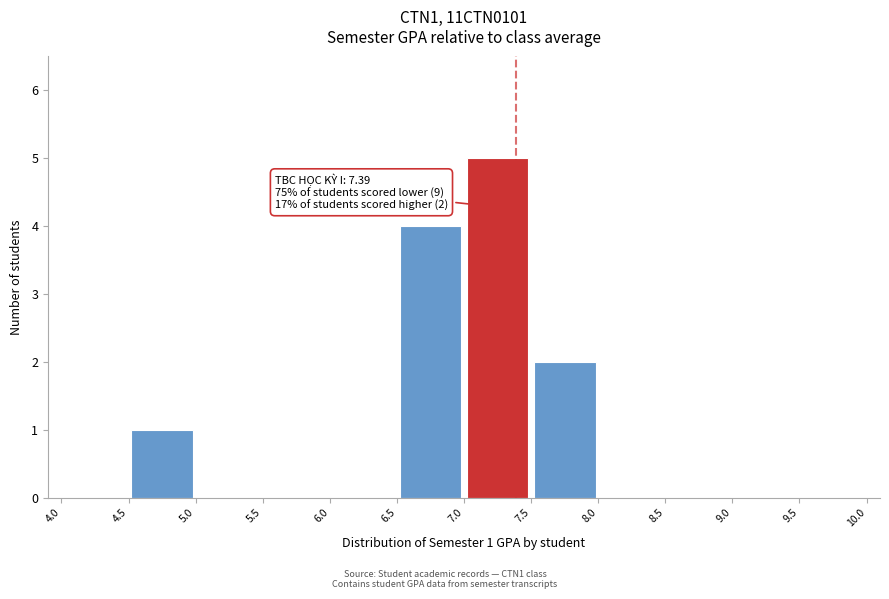

Which range on the x-axis has the tallest bar?

7.0 to 7.5